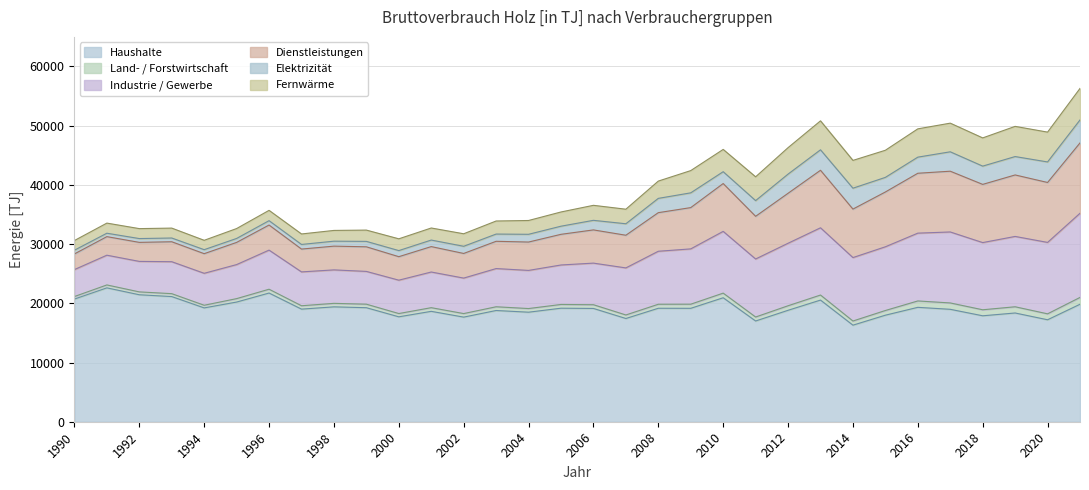

Is it true that Haushalte equals 19019 at 1997?

True